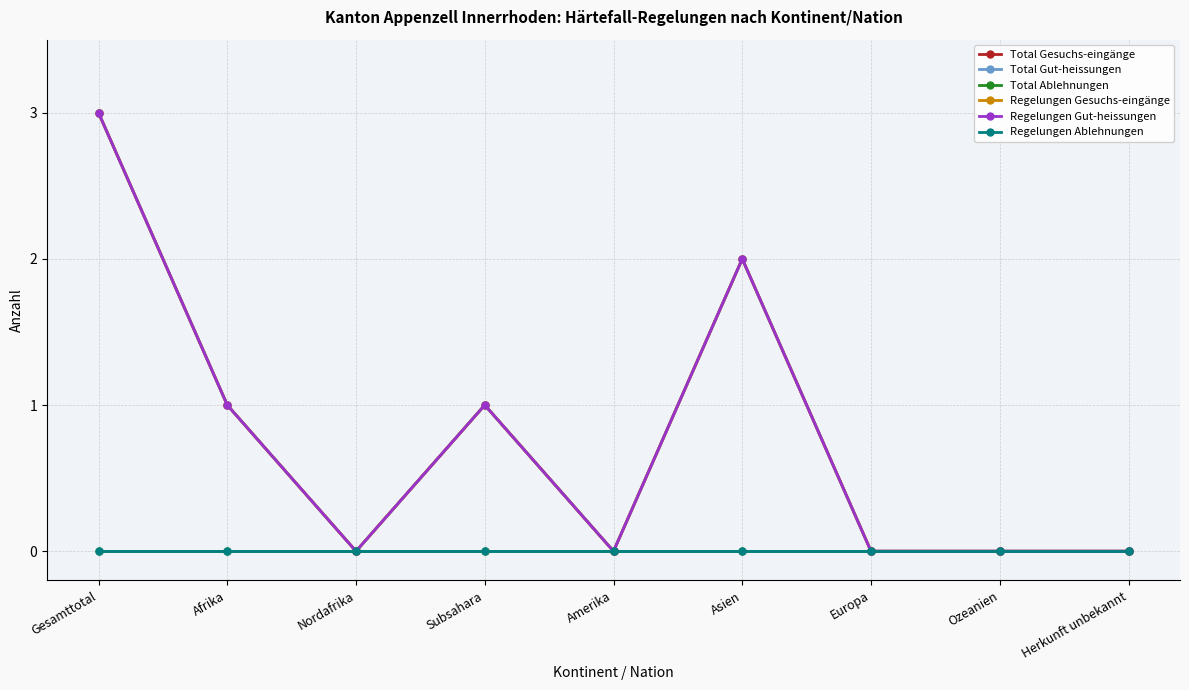

True or false: Total Gesuchs-eingänge and Total Ablehnungen cross at least once.

False